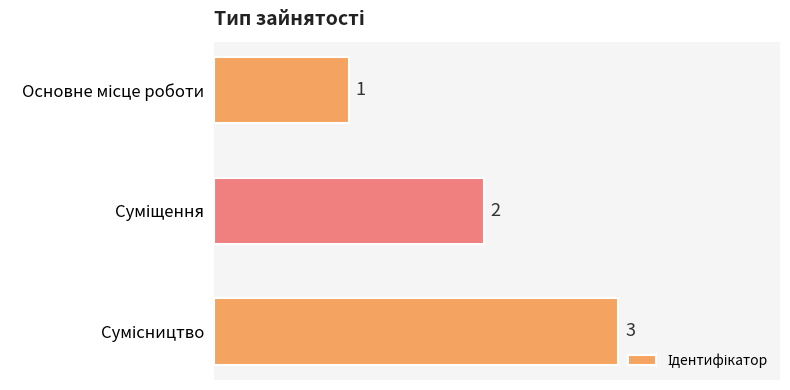

What is the smallest value displayed?

1